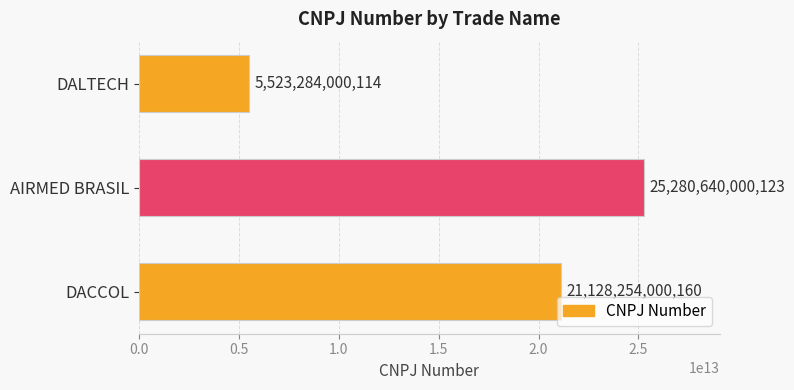

What is the difference between the values at DALTECH and DACCOL?

15604970000046